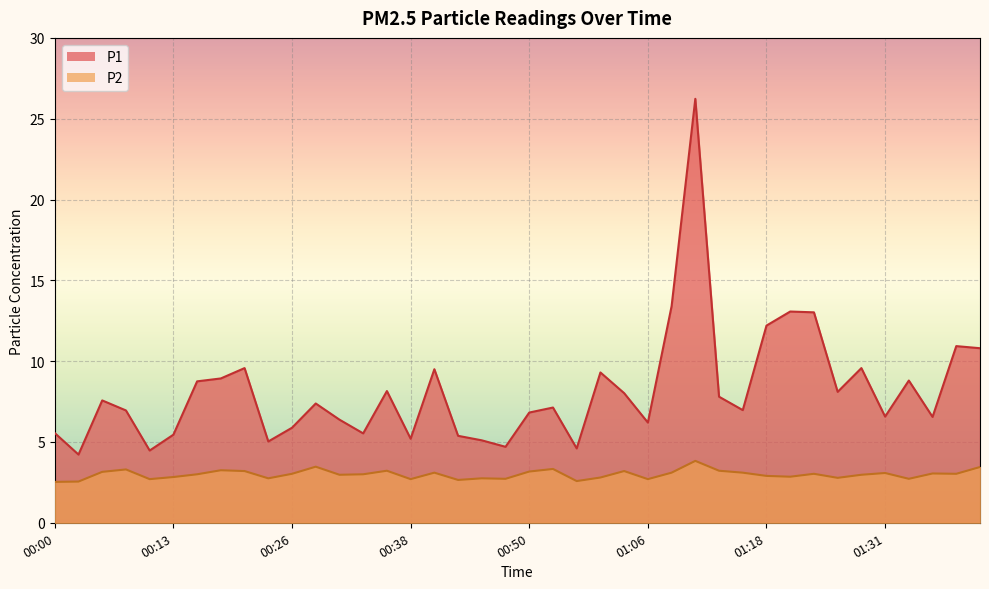

How many lines are shown in the chart?

2